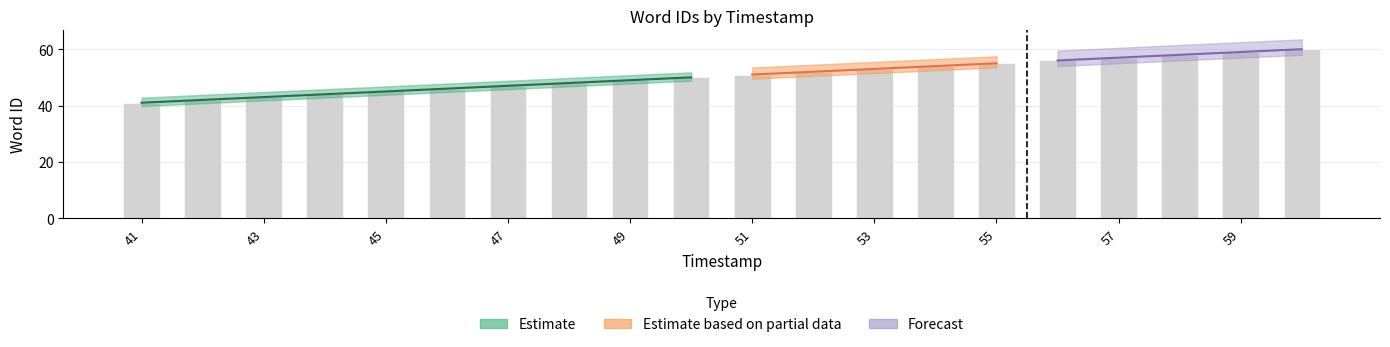

What is the difference between the maximum and minimum values?

19